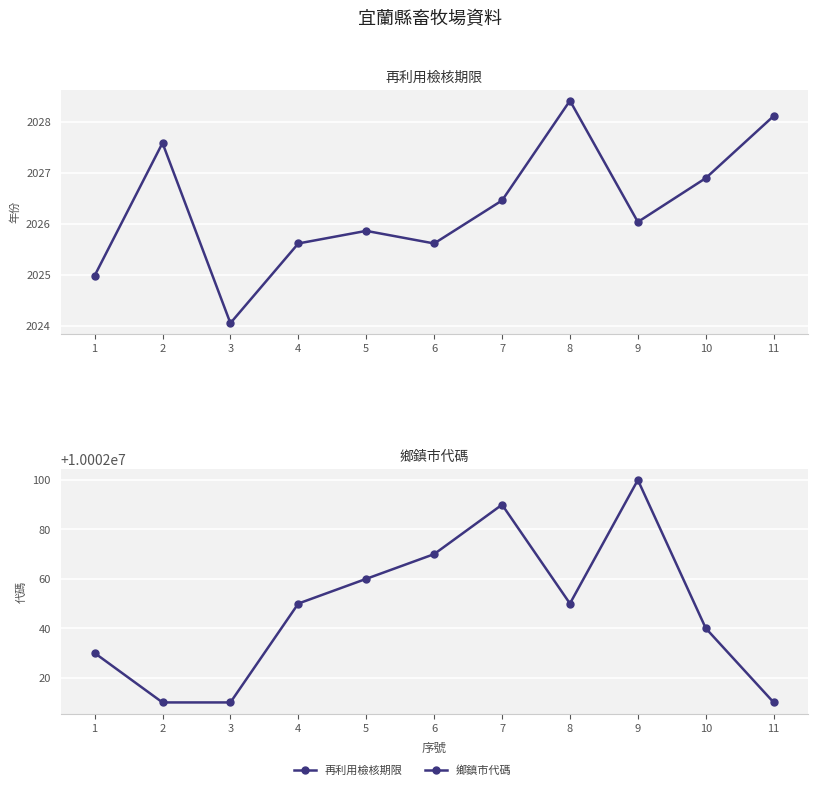

Which label corresponds to the smallest value in the chart?

3